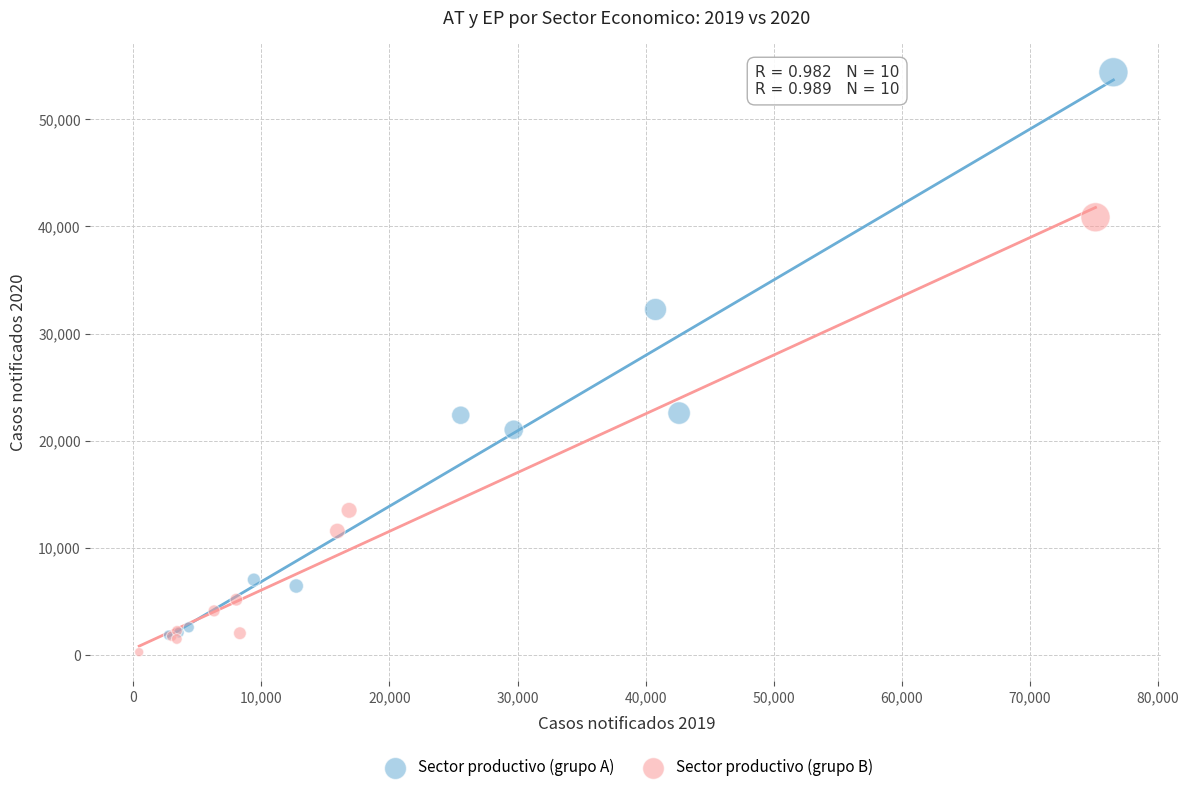

Which series reaches the minimum Y coordinate?

Sector productivo (grupo B)